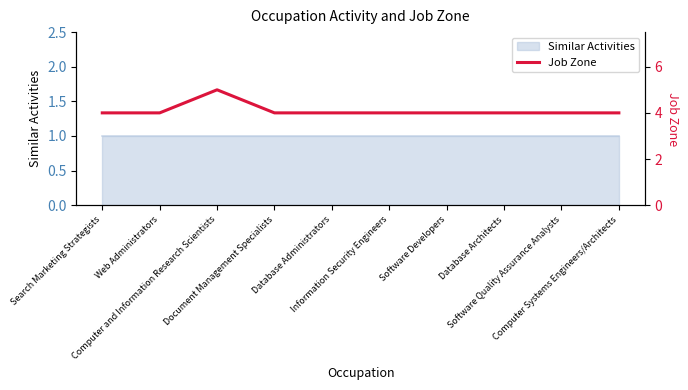

Between Software Quality Assurance Analysts and Web Administrators, which is larger?

Software Quality Assurance Analysts